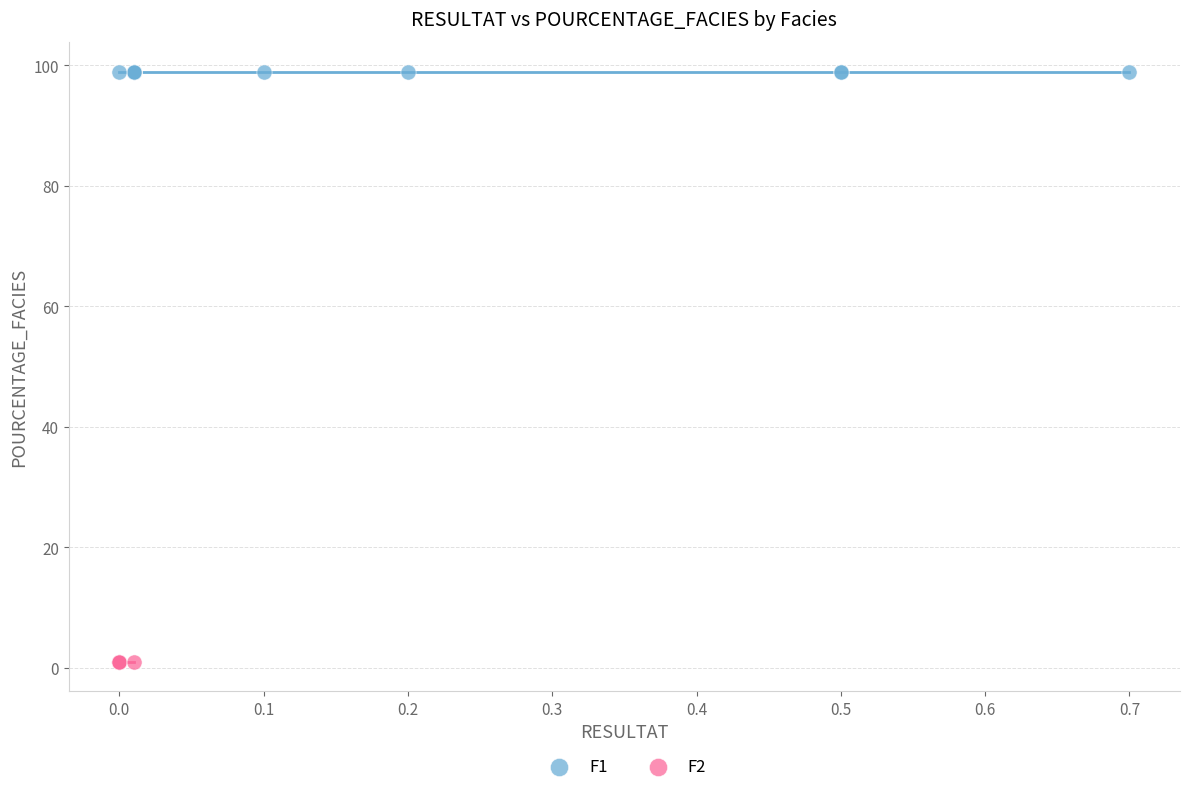

What are all the series names shown in the legend?

F1, F2